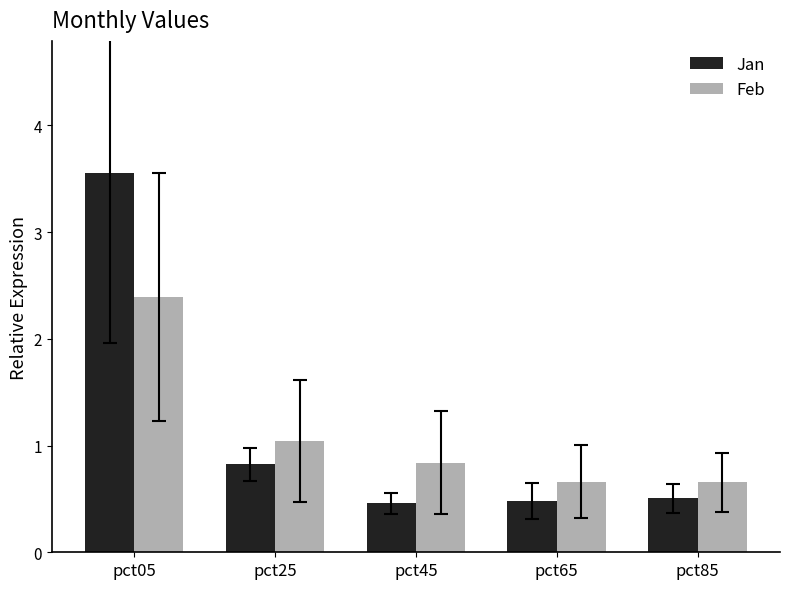

Is the value of Feb at pct25 greater than the value of Jan at pct65?

Yes